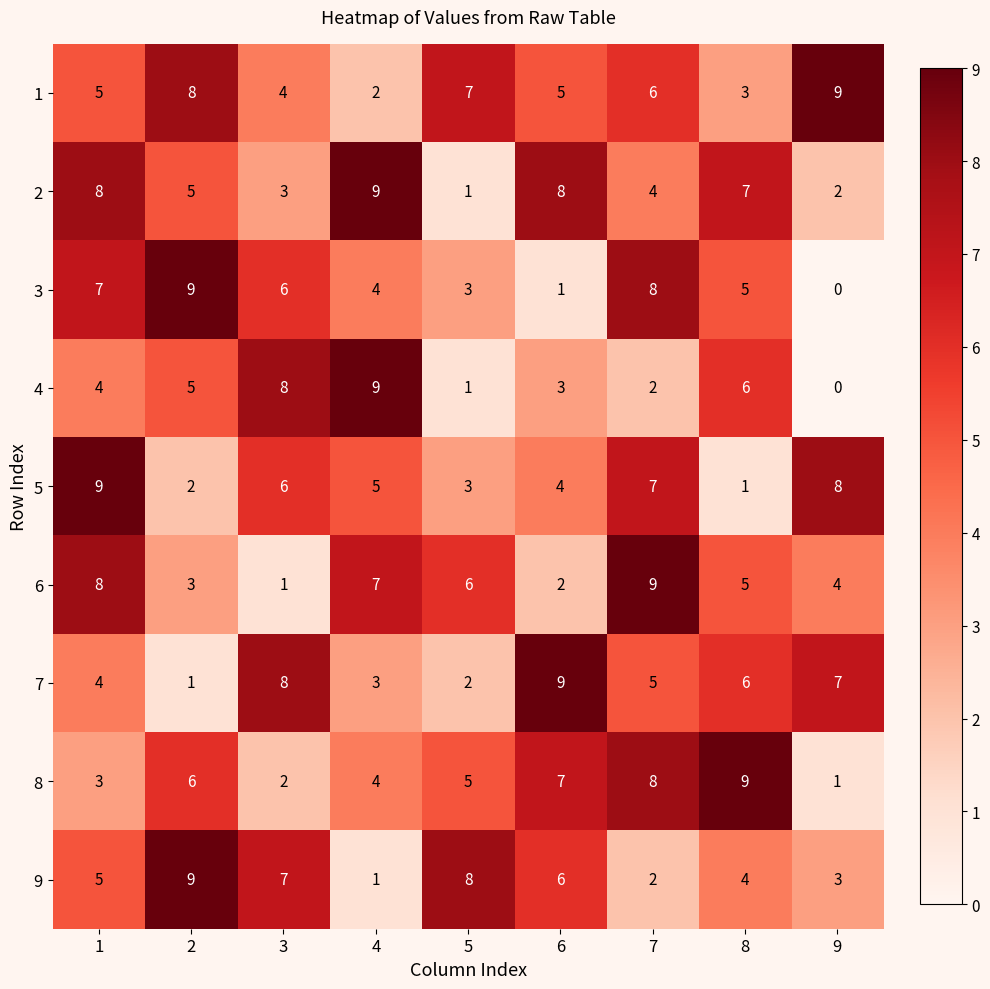

How many 4 values are between 2 and 6?

5